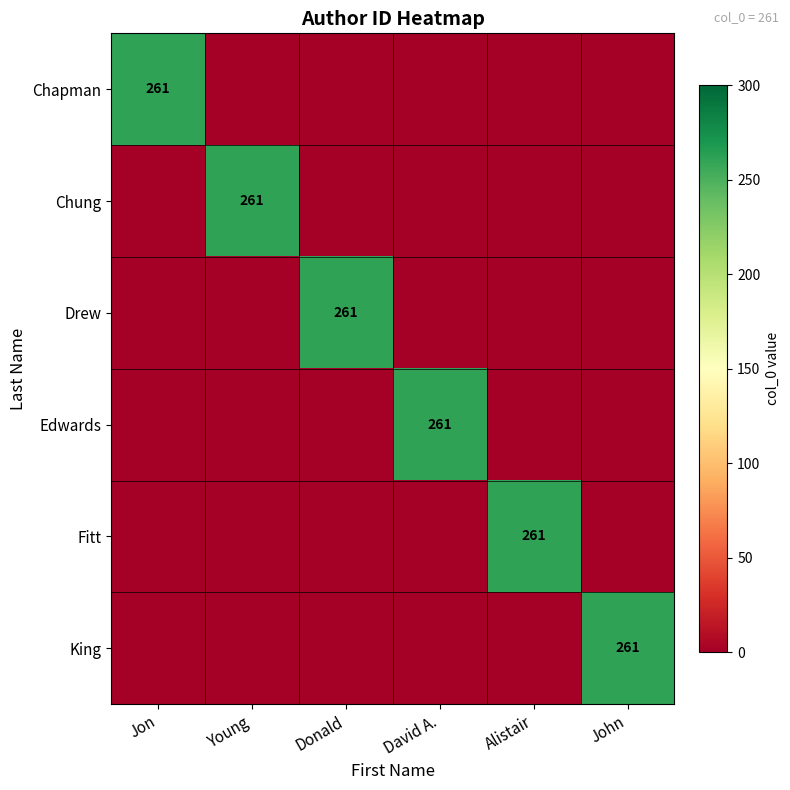

Which has a higher value, Donald or Jon?

Jon